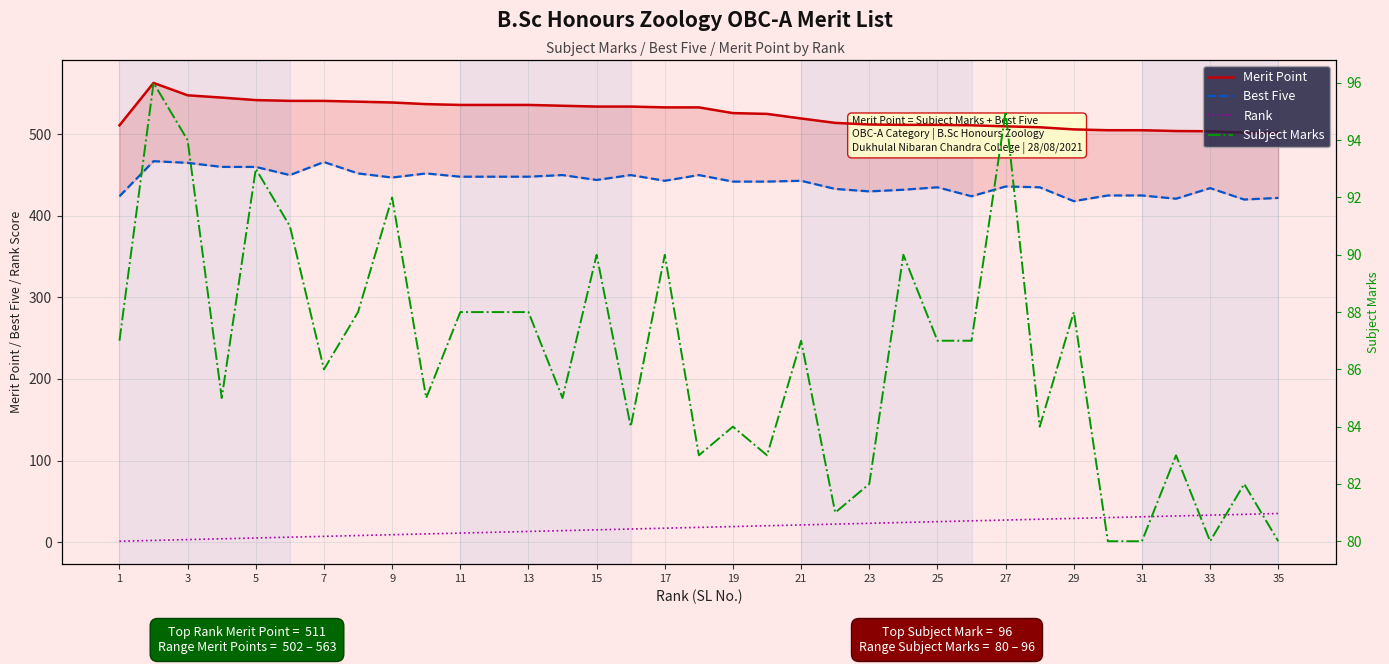

Which has a higher value, 27 or 28?

27